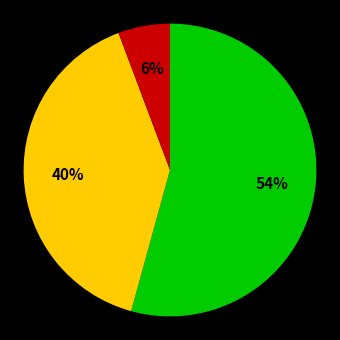

Is there any slice that represents more than half of the pie?

Yes